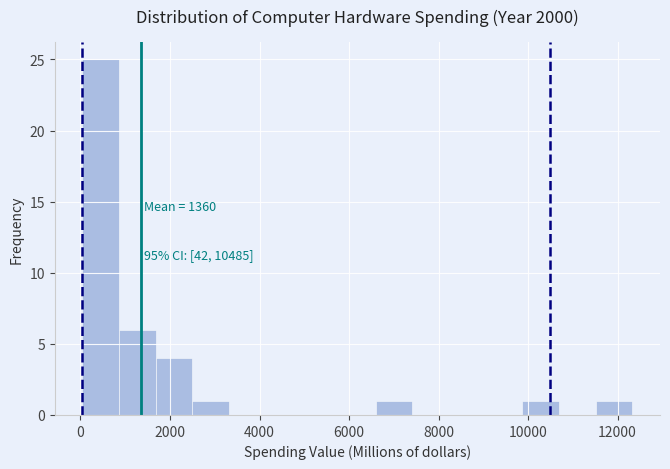

Which range on the x-axis has the tallest bar?

0 to 800